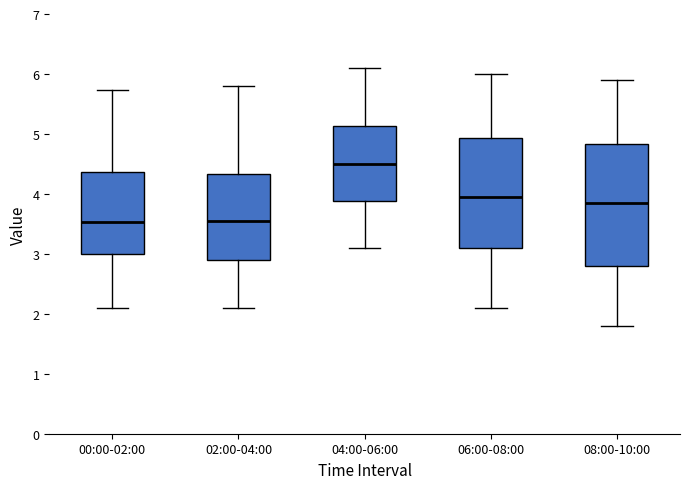

Reading left to right, transcribe this box plot: for each box, give where its median line is, the range the box spans, and where its two whiskers end, as read against the y-axis. The values are not printed on the chart, so give them approximately, as read against the axis.

00:00-02:00: median 3.5, box 3.0 to 4.4, whiskers 2.1 to 5.7
02:00-04:00: median 3.6, box 2.9 to 4.3, whiskers 2.1 to 5.8
04:00-06:00: median 4.5, box 3.9 to 5.1, whiskers 3.1 to 6.1
06:00-08:00: median 4.0, box 3.1 to 4.9, whiskers 2.1 to 6.0
08:00-10:00: median 3.9, box 2.8 to 4.8, whiskers 1.8 to 5.9